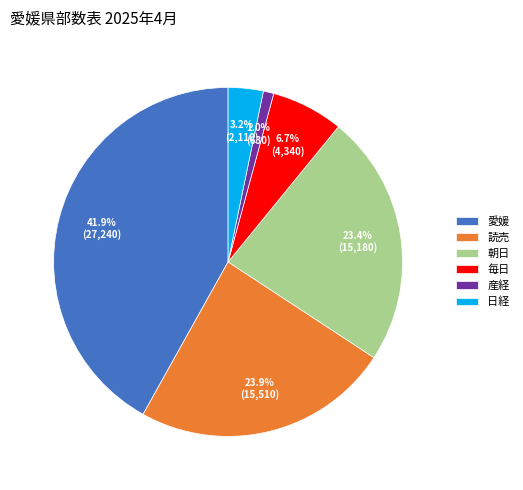

Between 日経 and 毎日, which is larger?

毎日